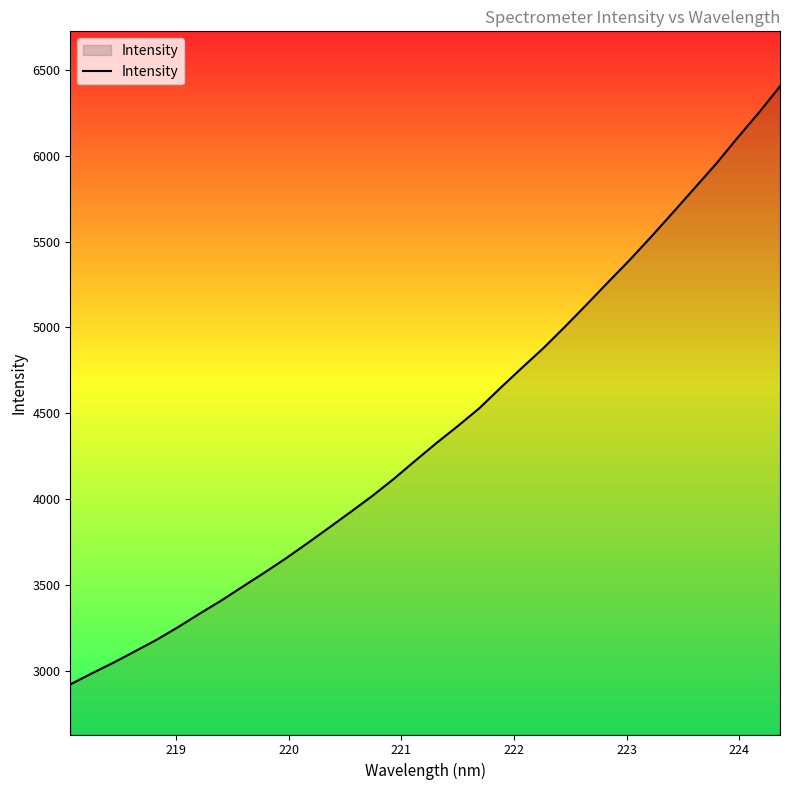

How many lines are shown in the chart?

1